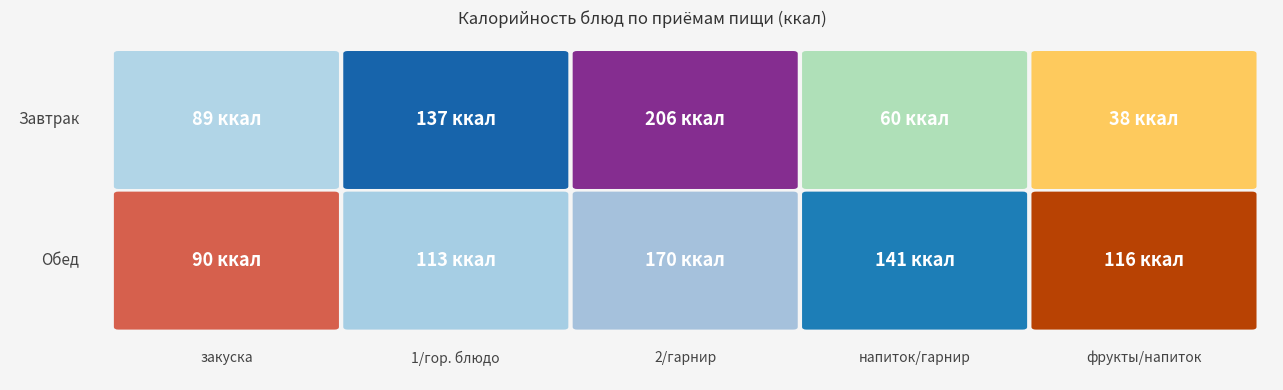

Reading left to right, extract all data points from this chart.

Завтрак: 0=89	1=137	2=206	3=60	4=38
Обед: 0=90	1=113	2=170	3=141	4=116